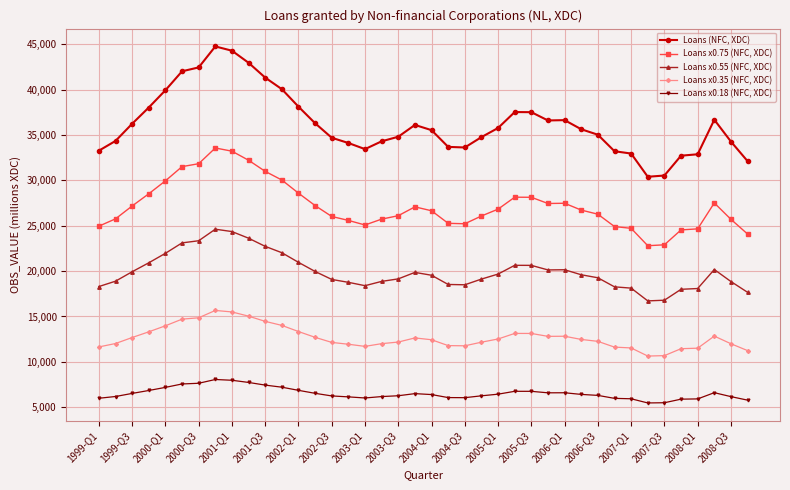

What is the difference between the maximum and minimum values in the Loans (NFC, XDC) series?

14364.0